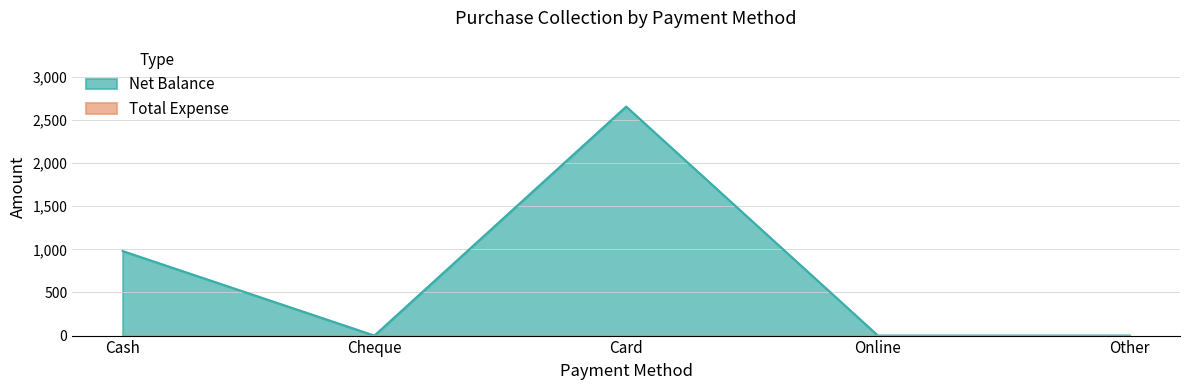

At which category does the data reach its first local valley?

Cheque